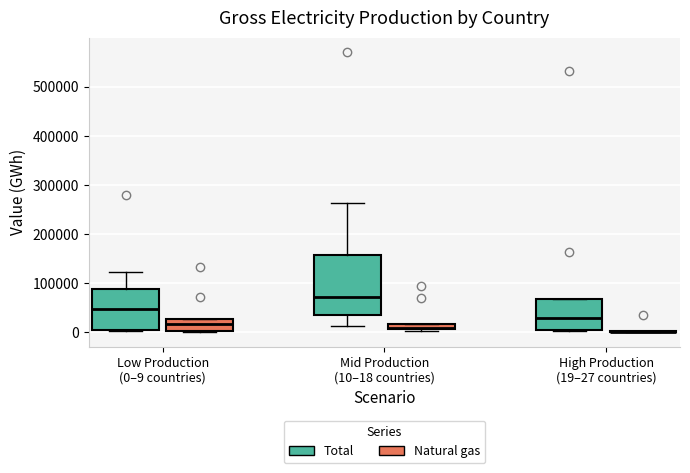

Which box is the tallest, from its lower edge to its upper edge?

Mid Production (10–18 countries) (Total)